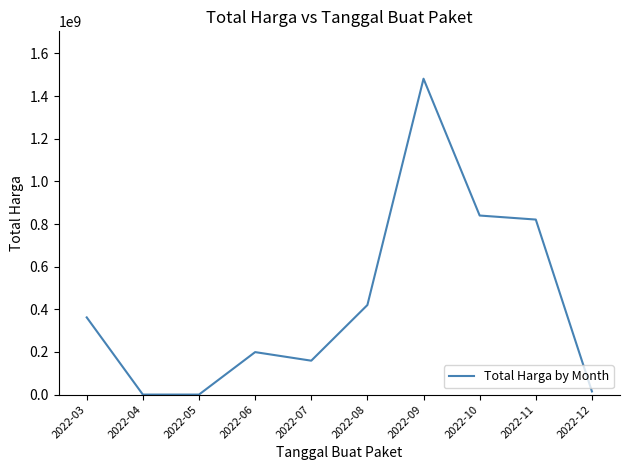

Between 2022-08 and 2022-11, which is larger?

2022-11